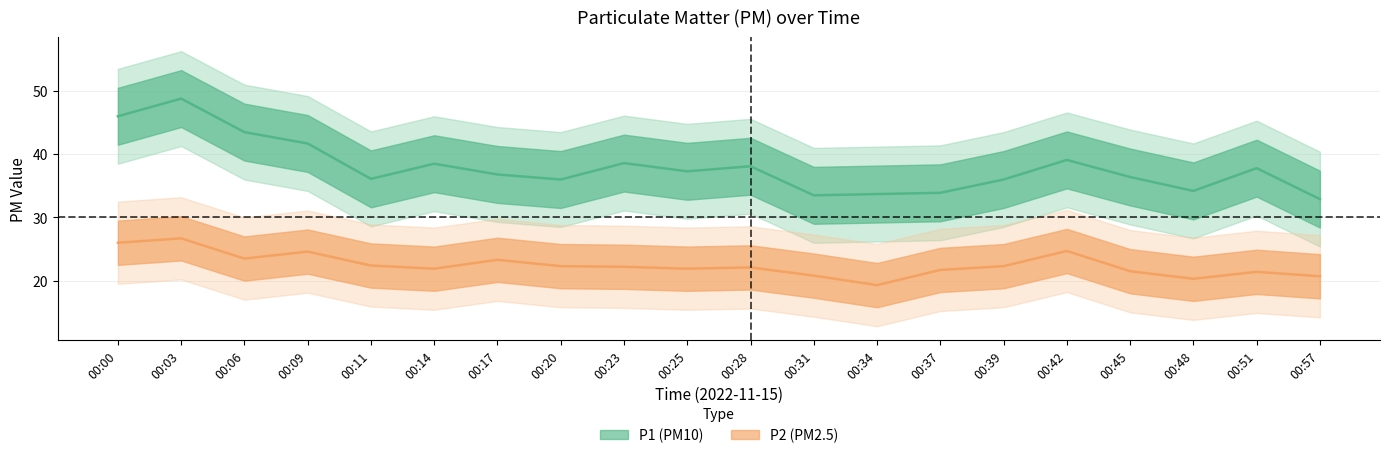

List the labels in order of P1 value, largest first.

00:03, 00:00, 00:06, 00:09, 00:42, 00:23, 00:14, 00:28, 00:51, 00:25, 00:17, 00:45, 00:11, 00:20, 00:39, 00:48, 00:37, 00:34, 00:31, 00:57